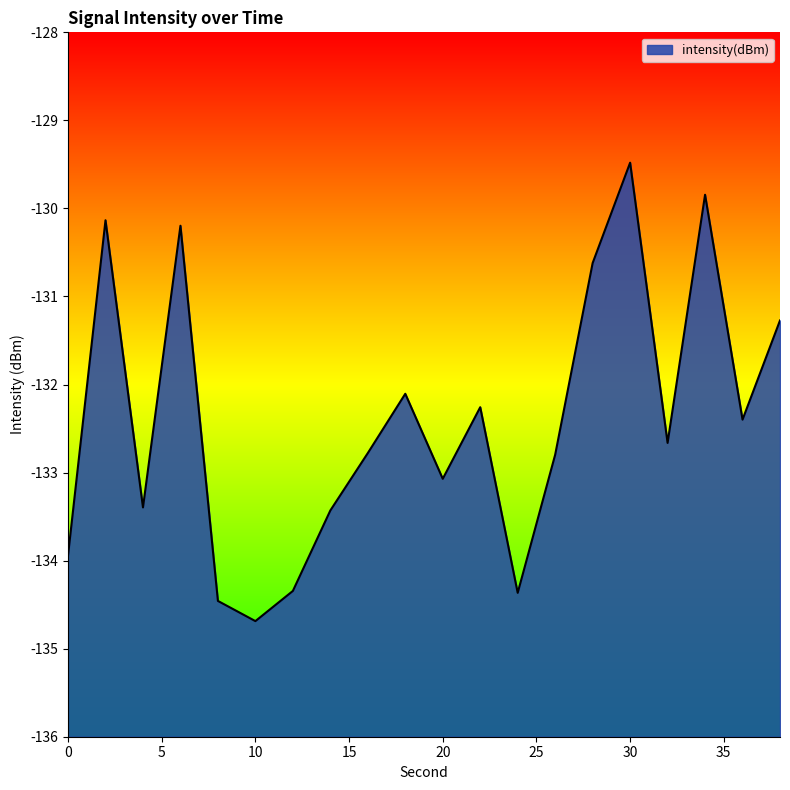

What is the approximate value at 28?

-130.6